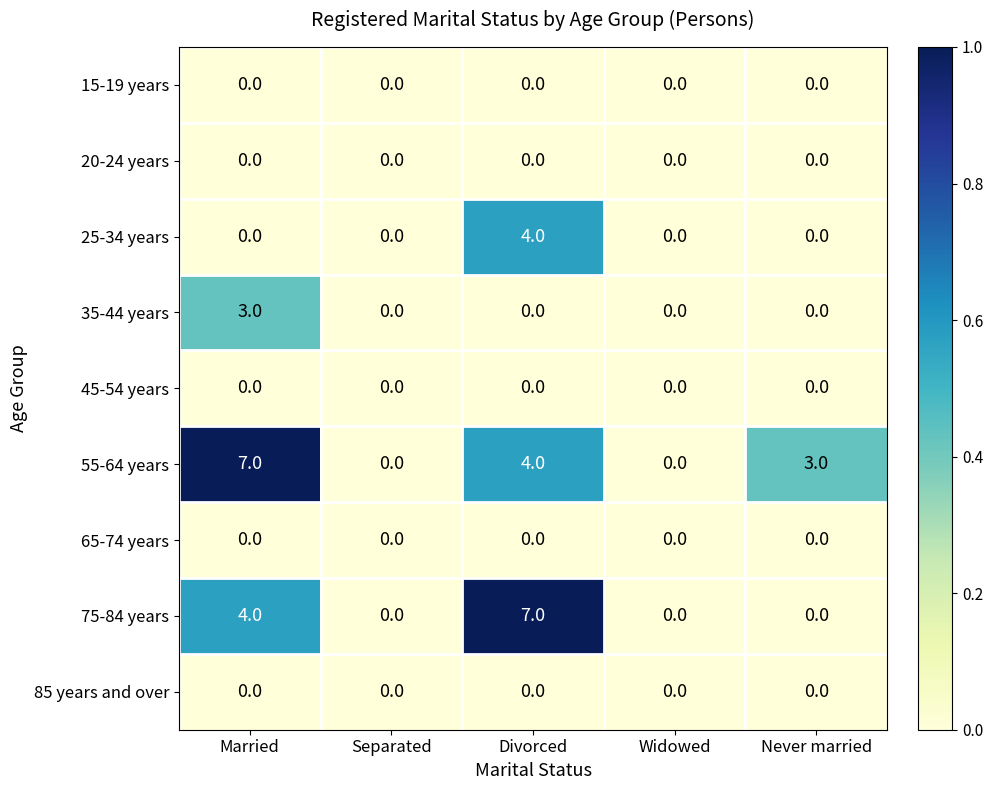

Between Separated and Never married, which series saw the biggest shift?

55-64 years